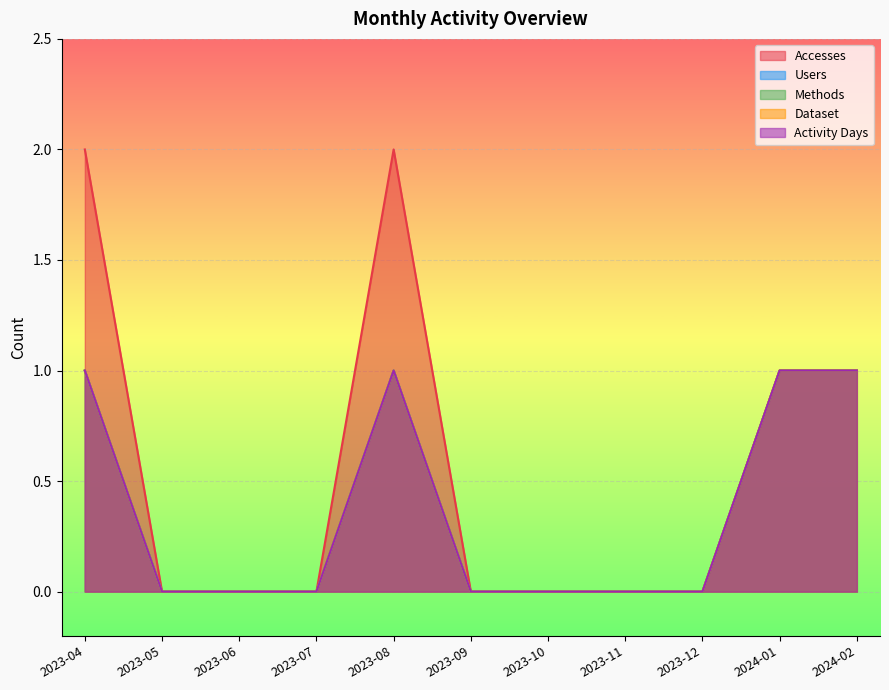

Count the number of categories in the chart.

11